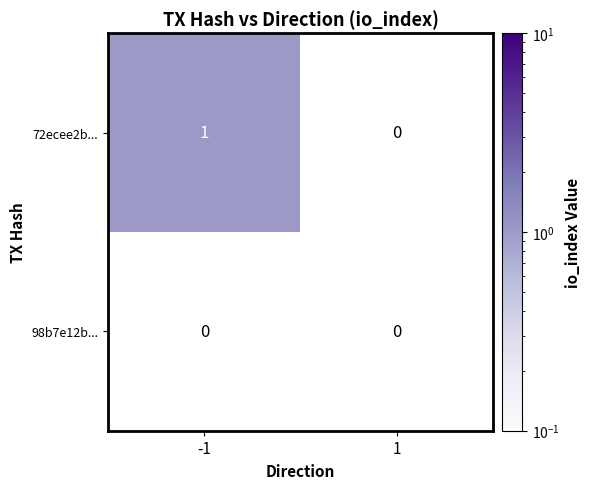

At which category does the chart reach its peak across all series?

-1